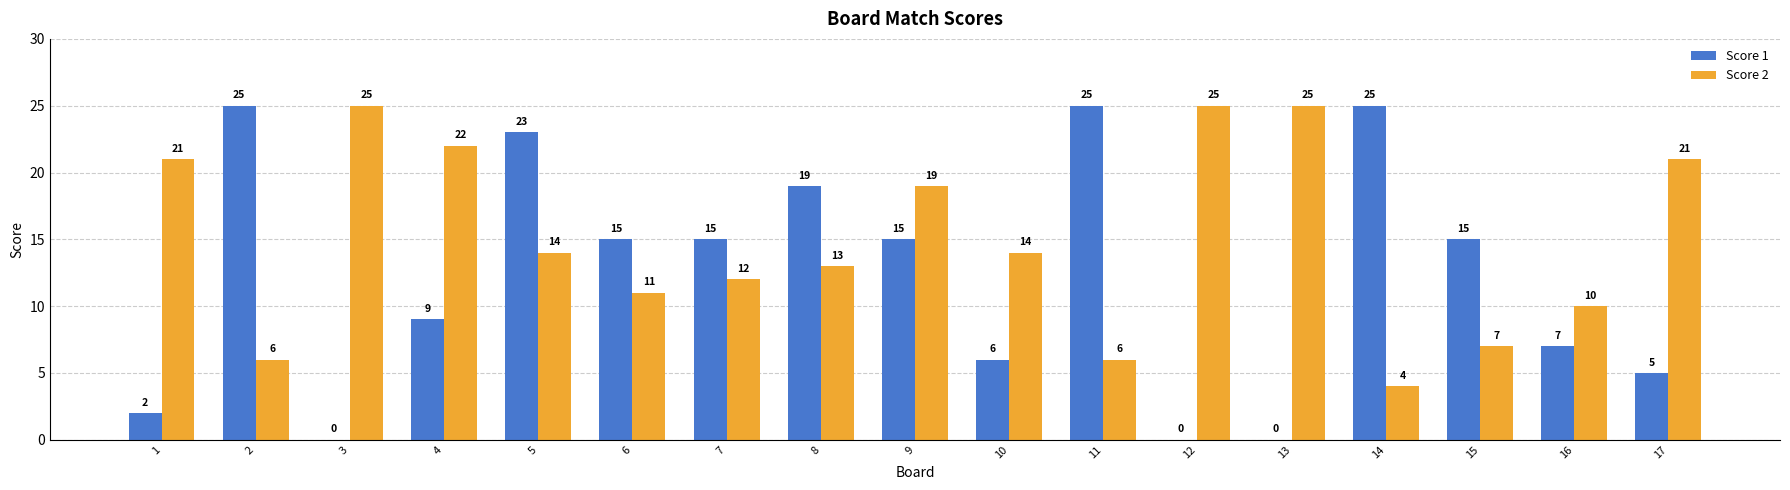

Reading right to left, transcribe all the data shown in this chart.

Score 1: 5	7	15	25	0	0	25	6	15	19	15	15	23	9	0	25	2
Score 2: 21	10	7	4	25	25	6	14	19	13	12	11	14	22	25	6	21